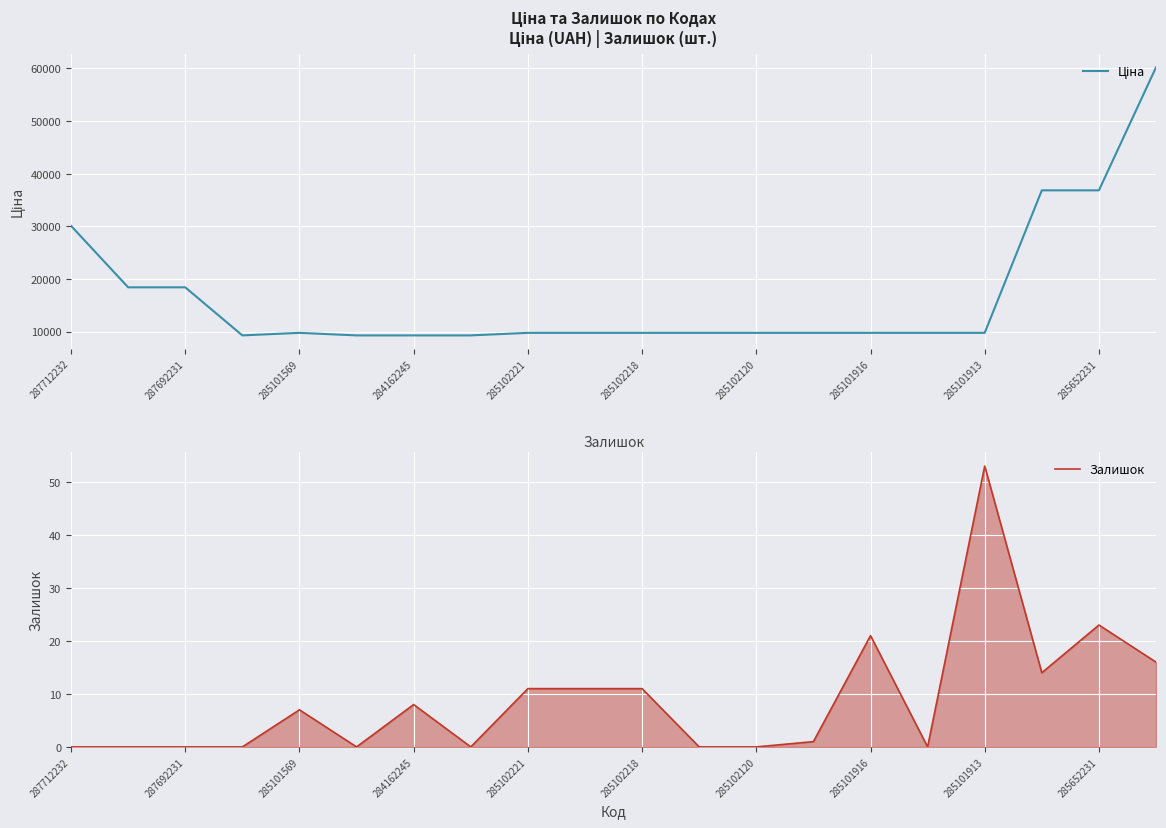

At which label is Залишок closest to 26?

285652231